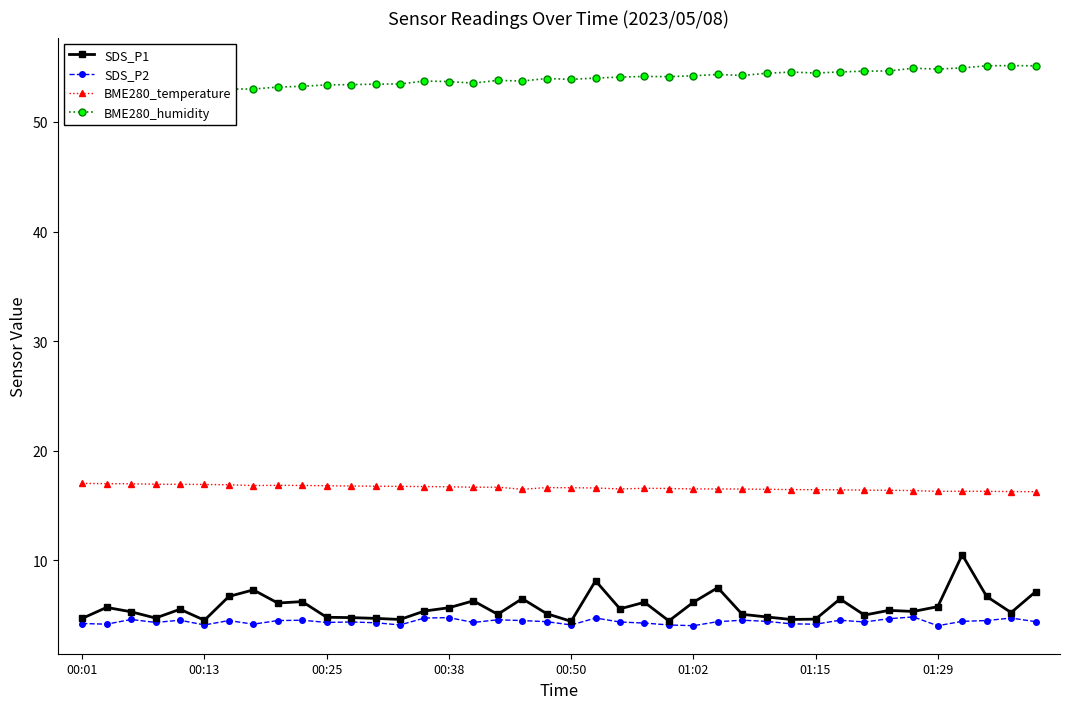

True or false: BME280_temperature and SDS_P2 cross at least once.

False